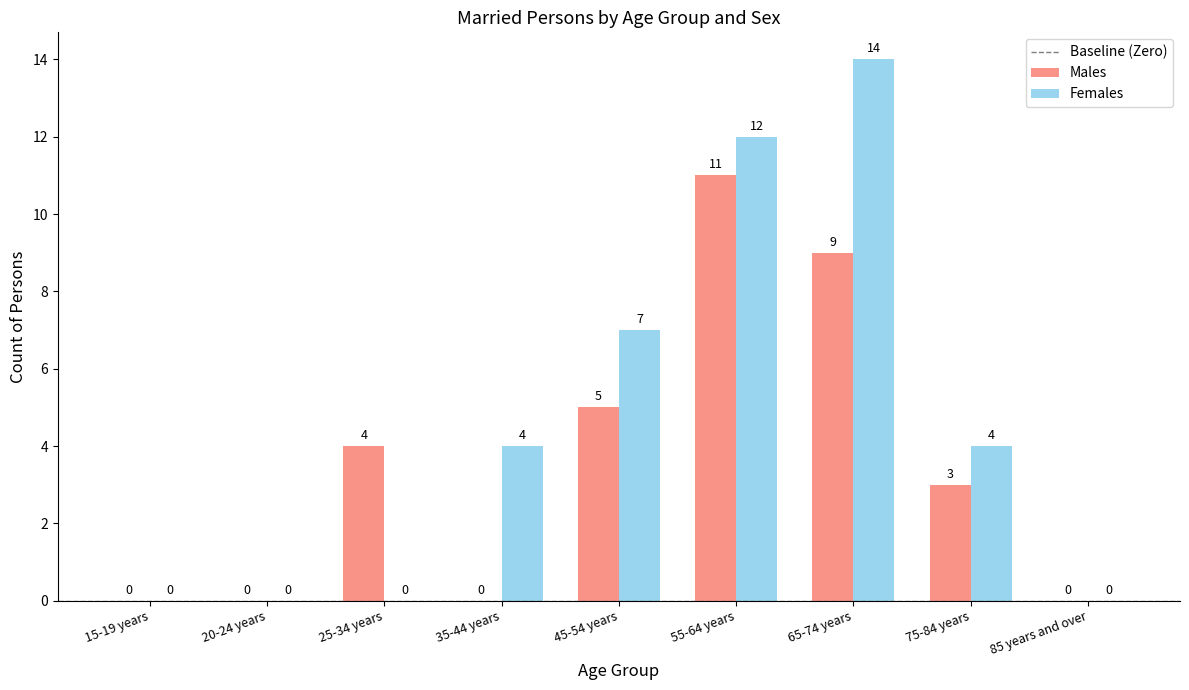

At which label is Females closest to 7?

45-54 years